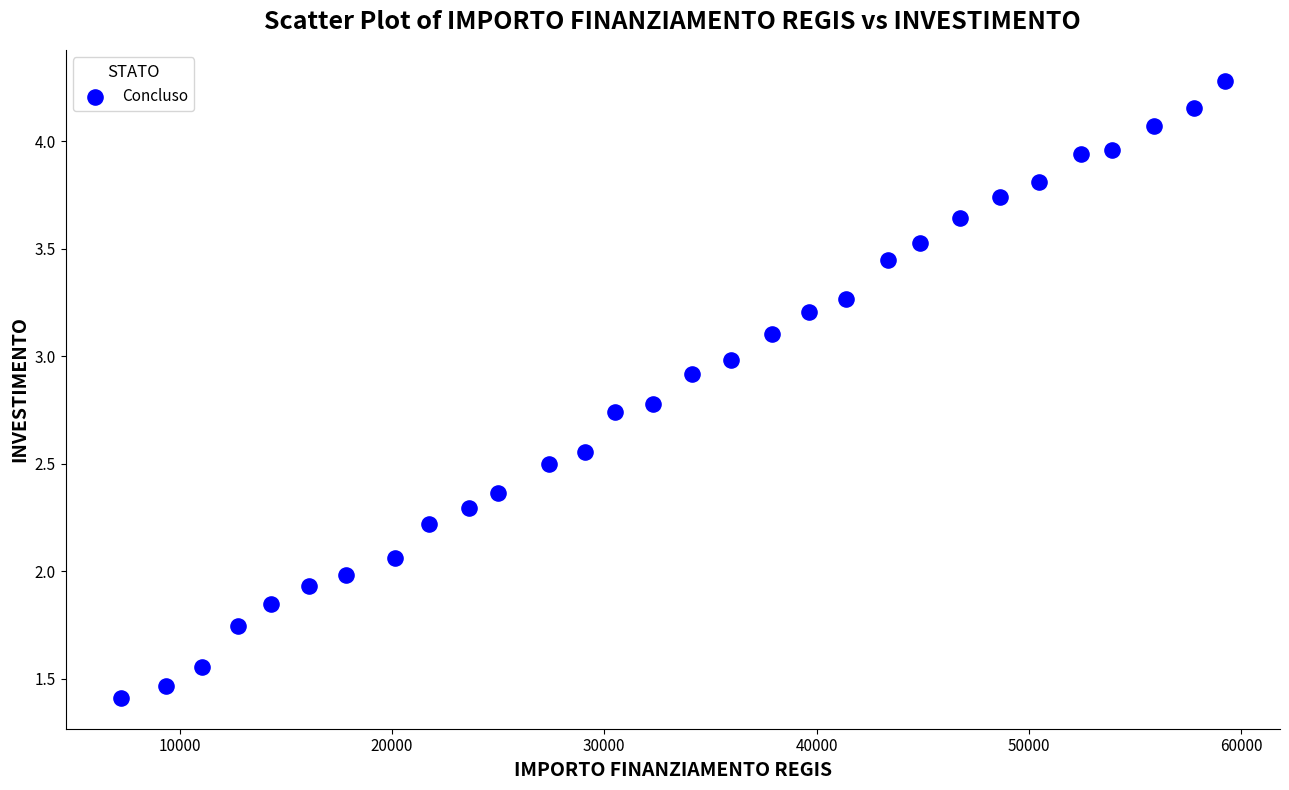

What is the range of X values (max minus min)?

52003.1